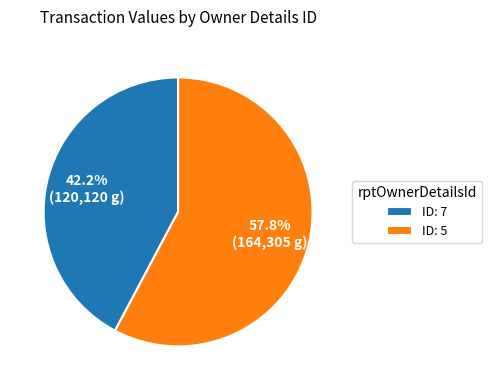

What is the largest slice in the pie chart?

ID: 5